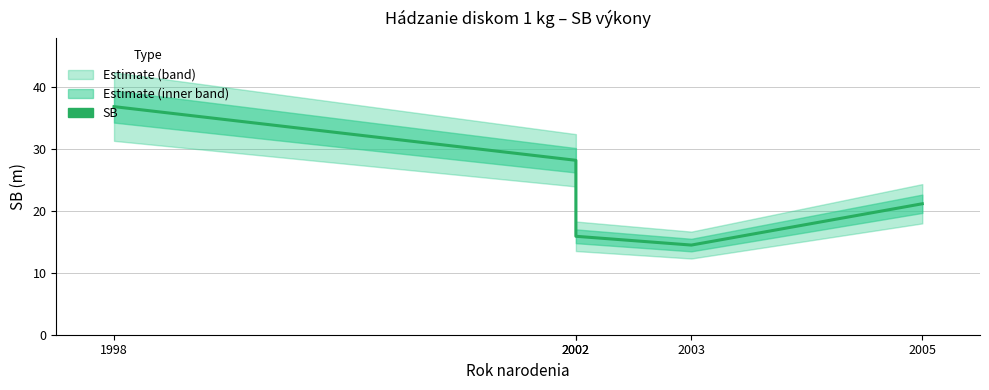

What is the sum of all values?

116.7